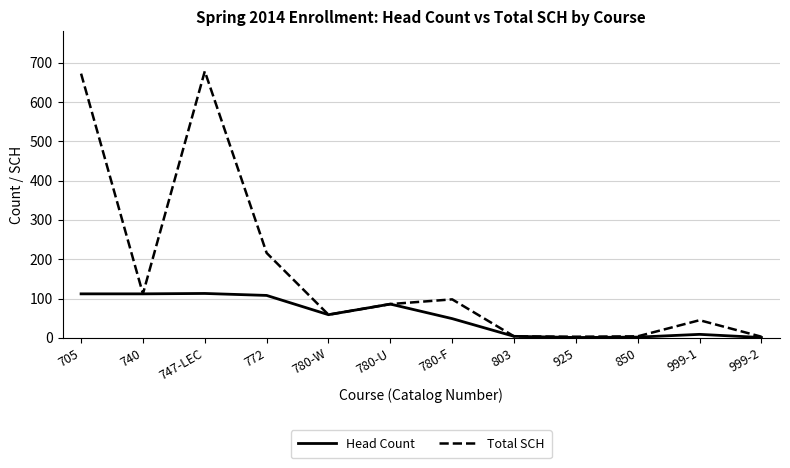

Where does the Total SCH series first go above 86?

705